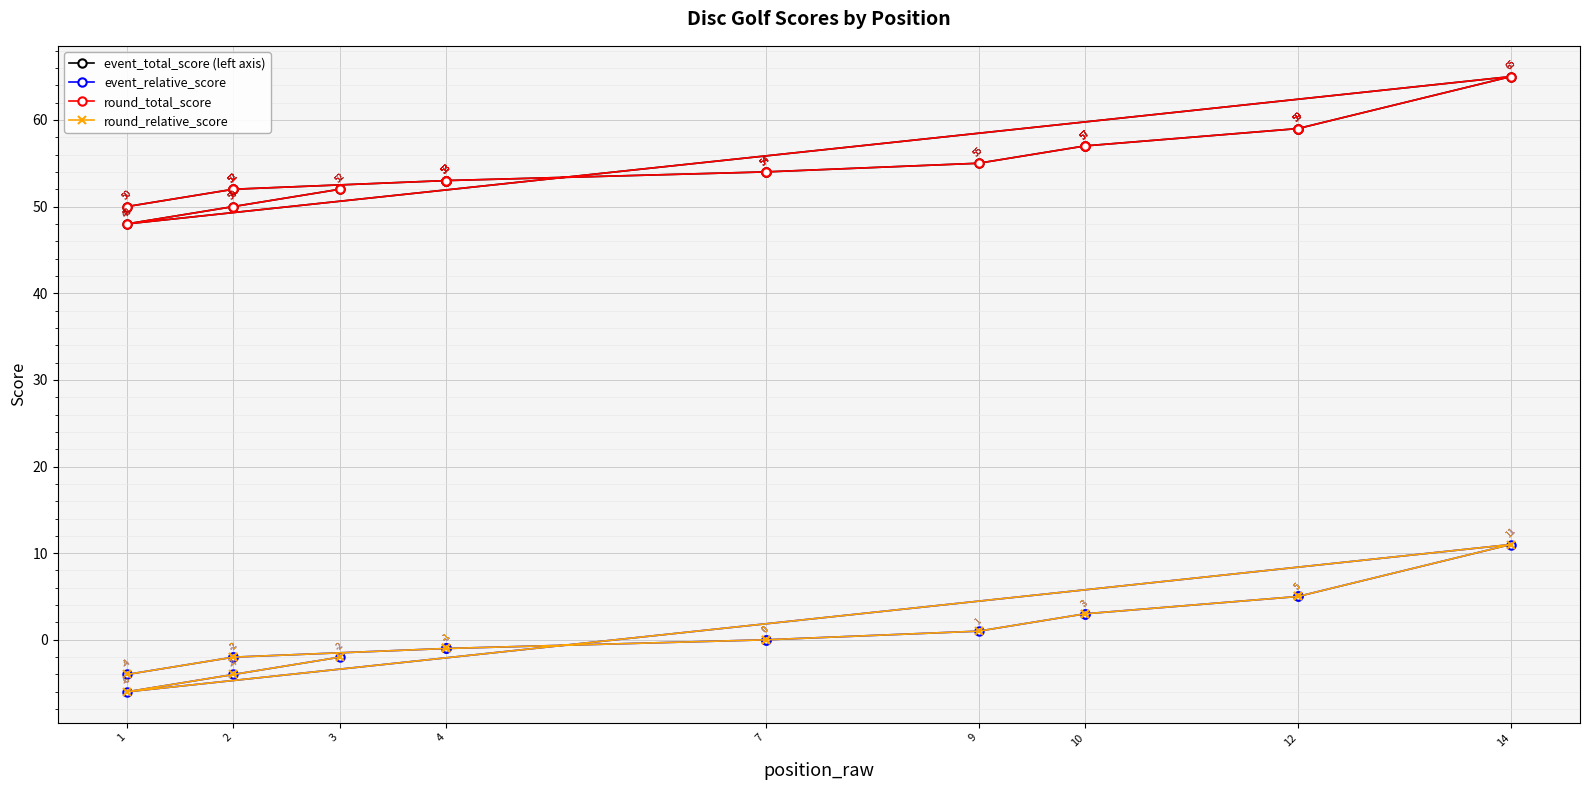

What is the value of the round_total_score point at the 10th from the left?

53